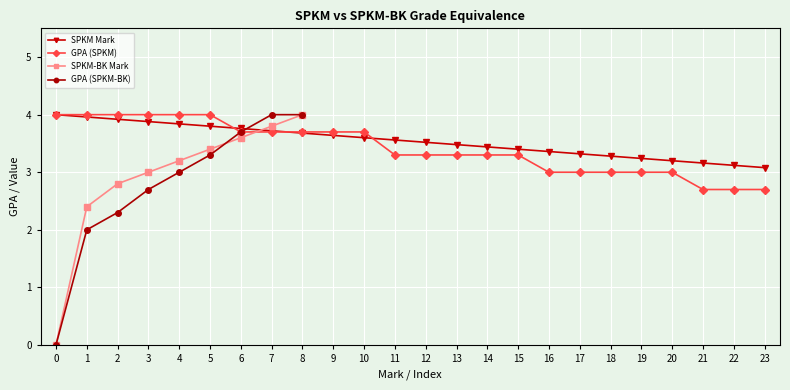

Where does the GPA (SPKM) series first go above 3?

0